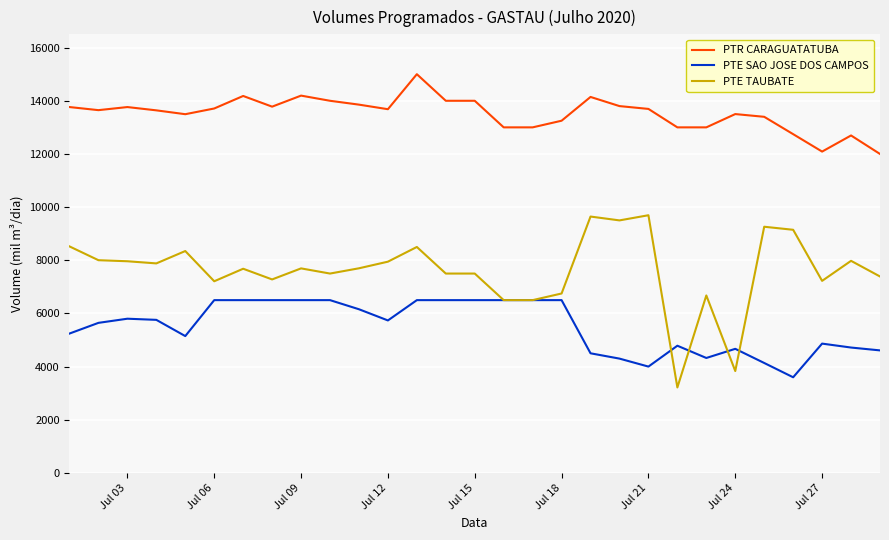

What is the maximum value shown in the chart?

15000.0